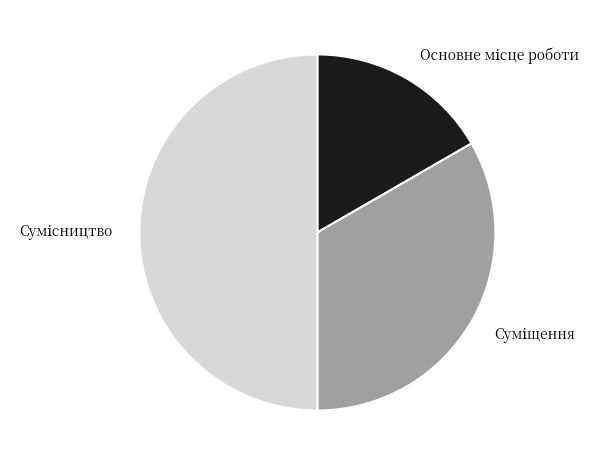

What is the largest slice in the pie chart?

Сумісництво